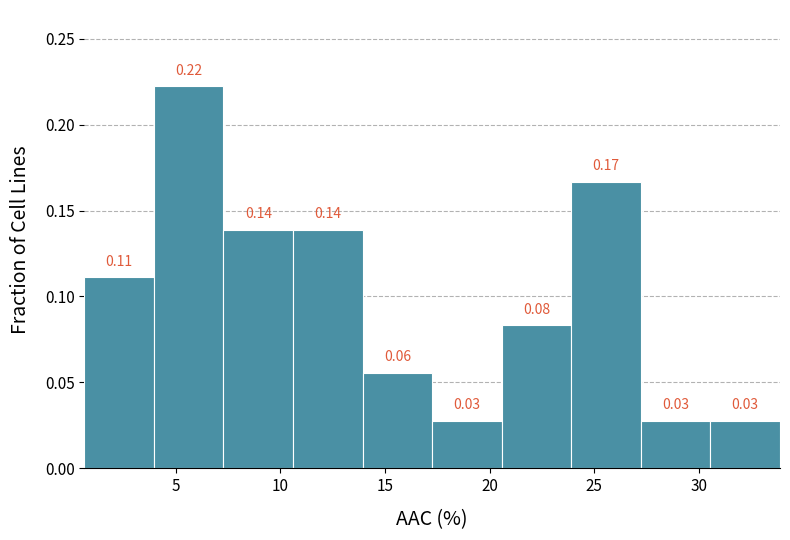

Over which range of the x-axis is the bar tallest?

4.0 to 7.5